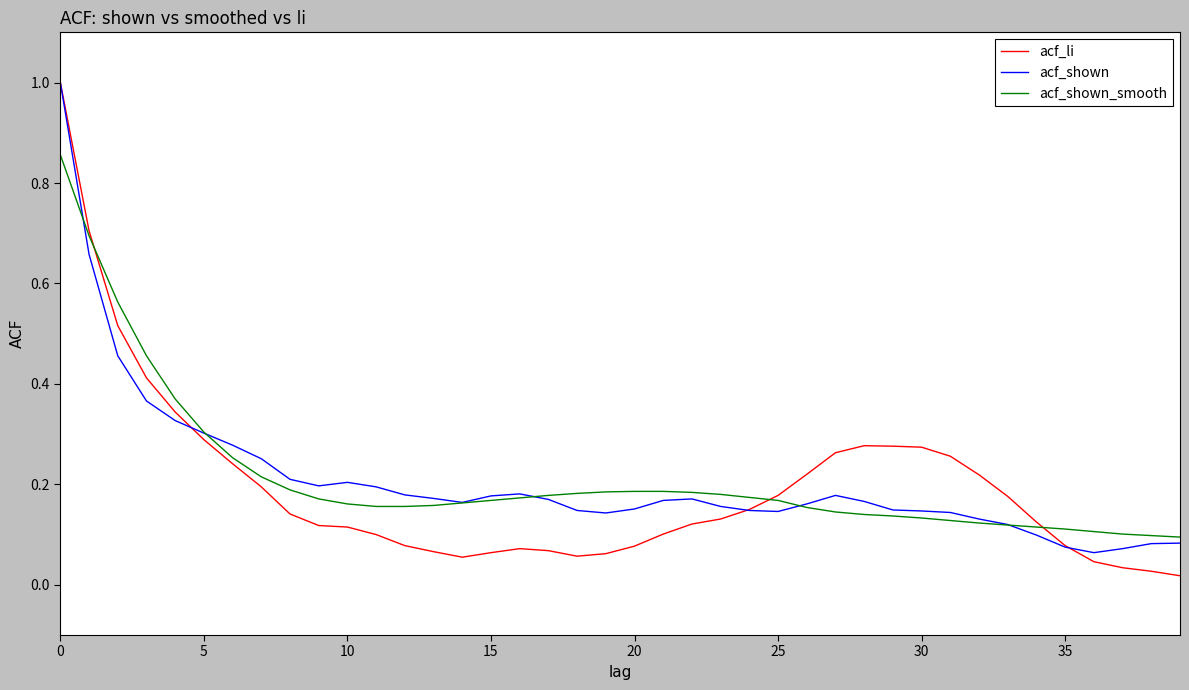

Which series has the largest range (max minus min)?

acf_li